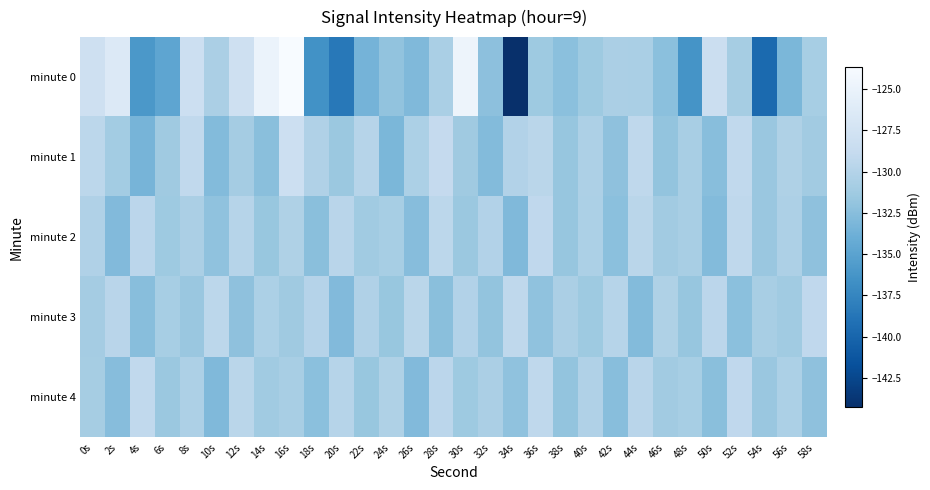

At how many categories does at least one series exceed -142?

30